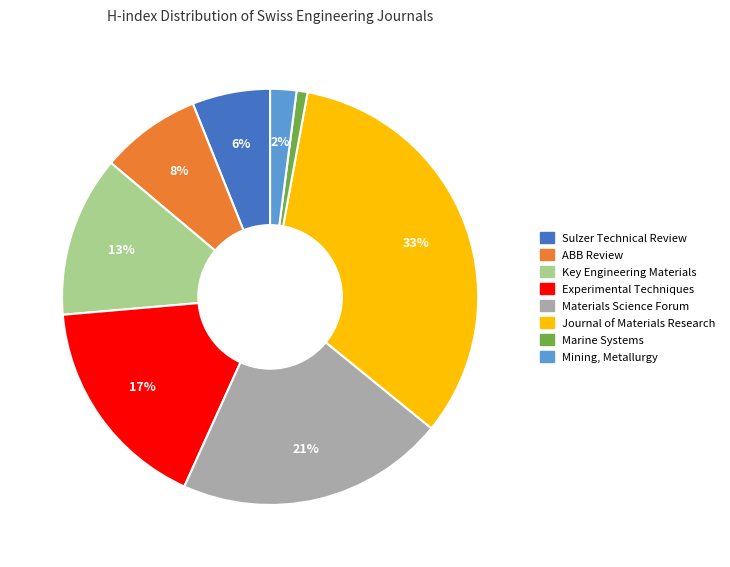

Is there a majority slice in this chart?

No